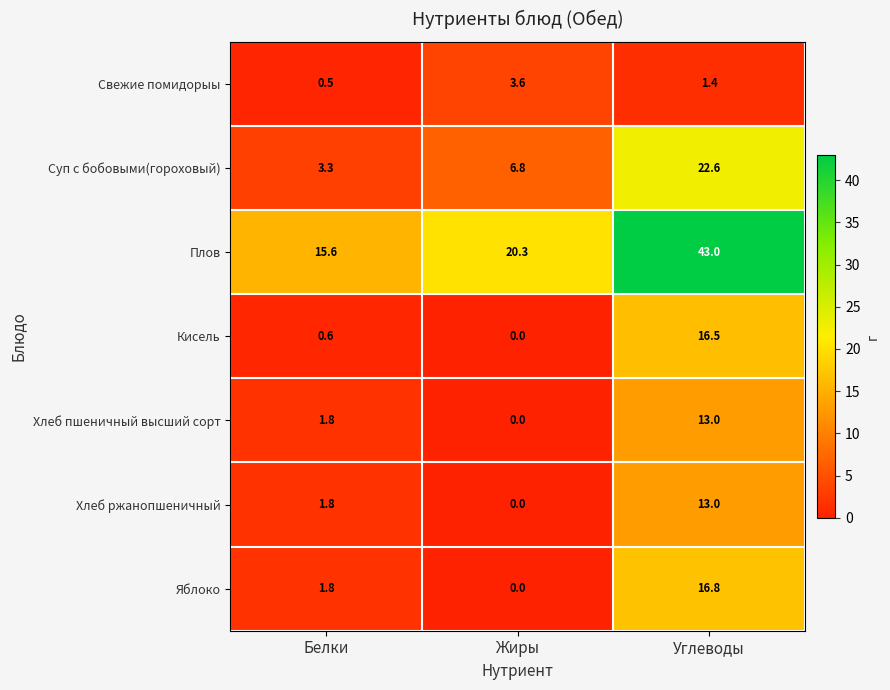

How many categories are shown in the chart?

3